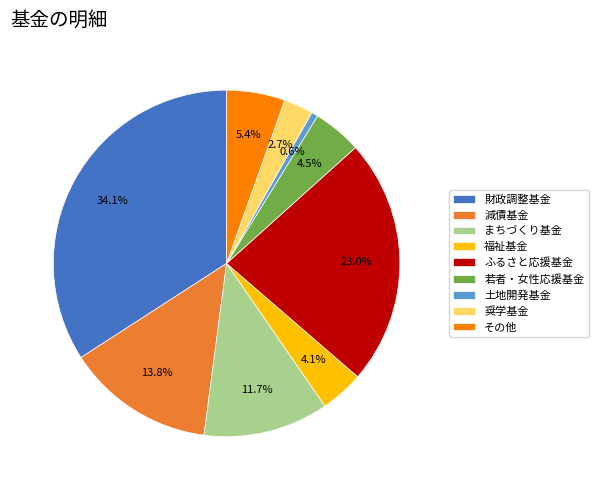

To the nearest percent, what is the average slice percentage?

11%